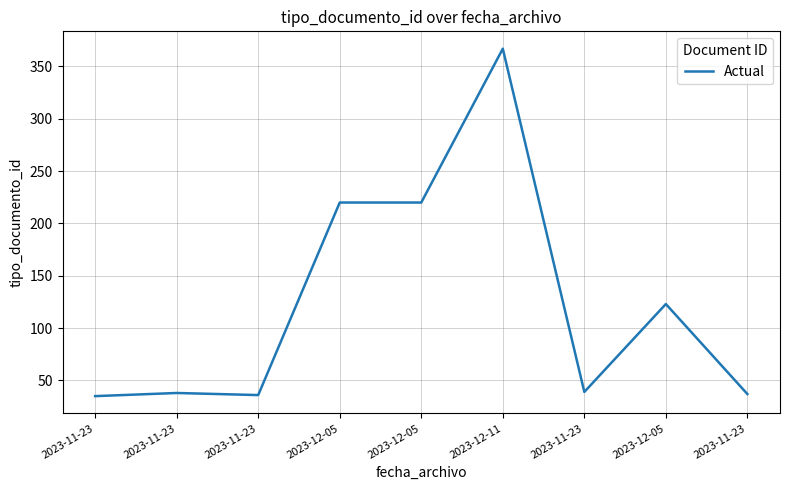

True or false: the data shows 24 at 2023-11-23.

False